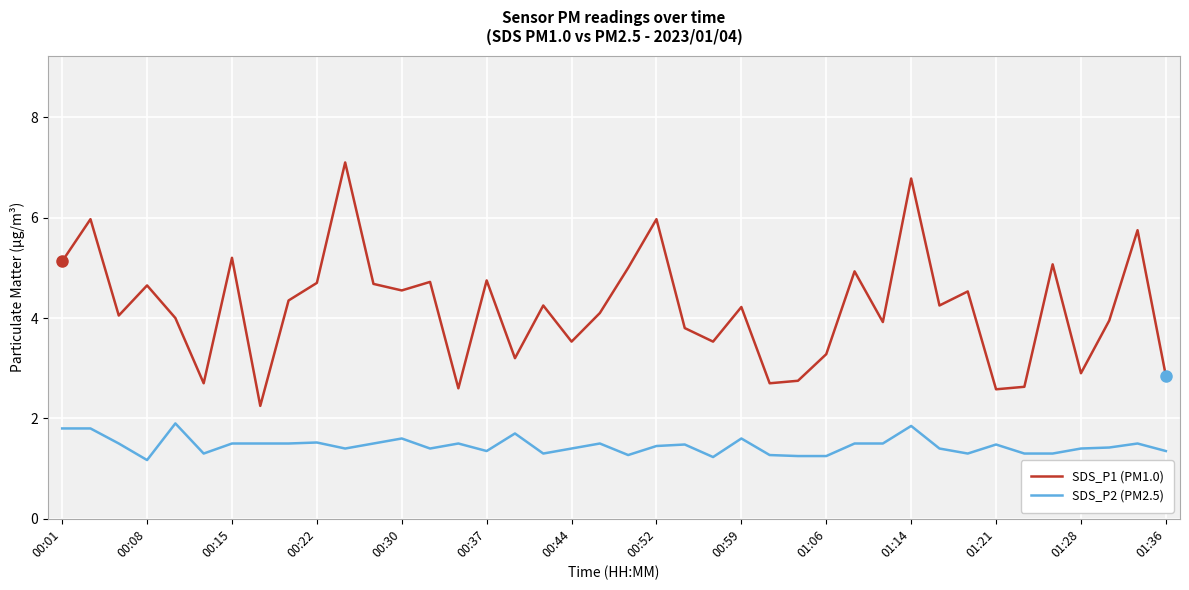

What is the greatest value displayed?

7.1